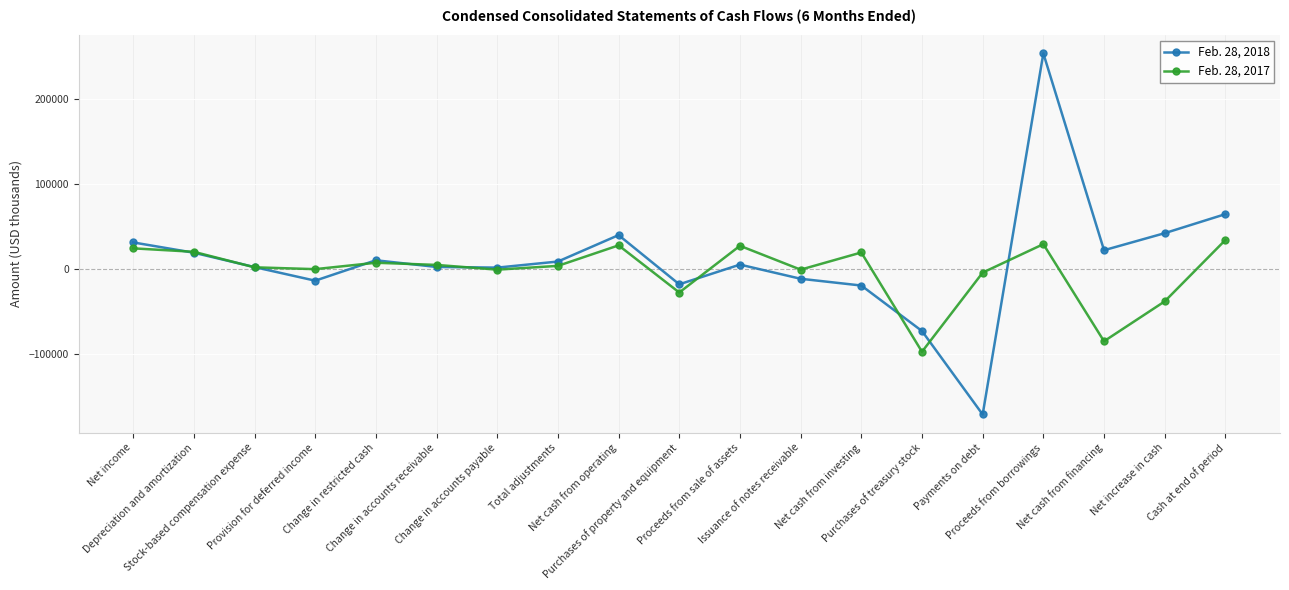

Rank the series by their maximum value, from highest to lowest.

Feb. 28, 2018, Feb. 28, 2017